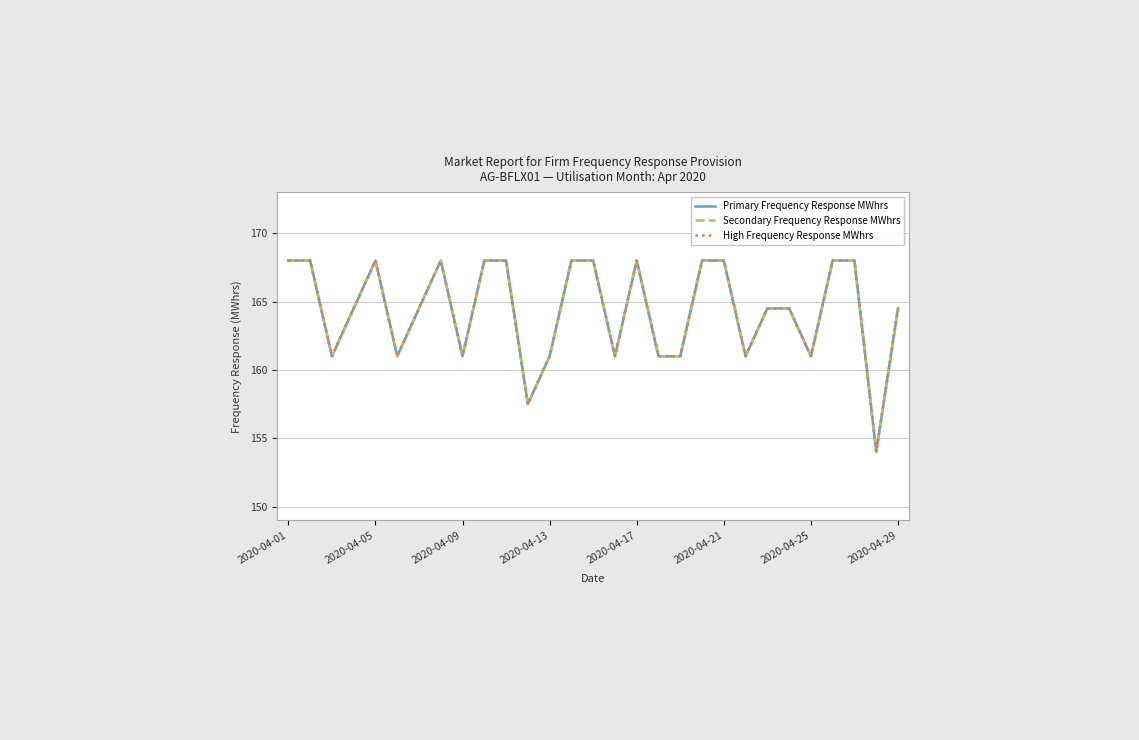

Is this an area chart (filled region under the line)?

No